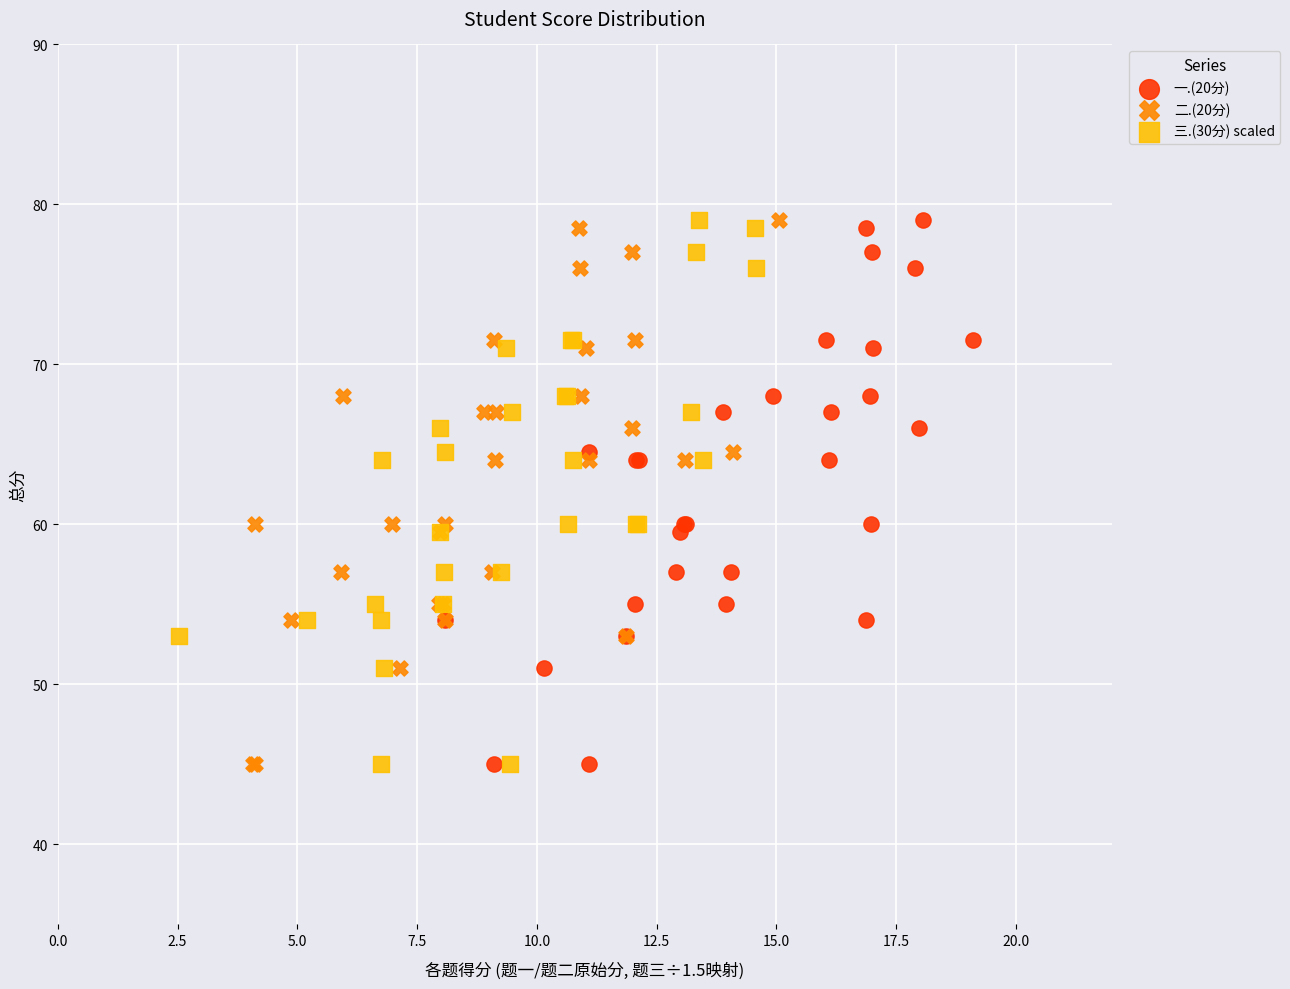

What are all the series names shown in the legend?

一.(20分), 二.(20分), 三.(30分) scaled